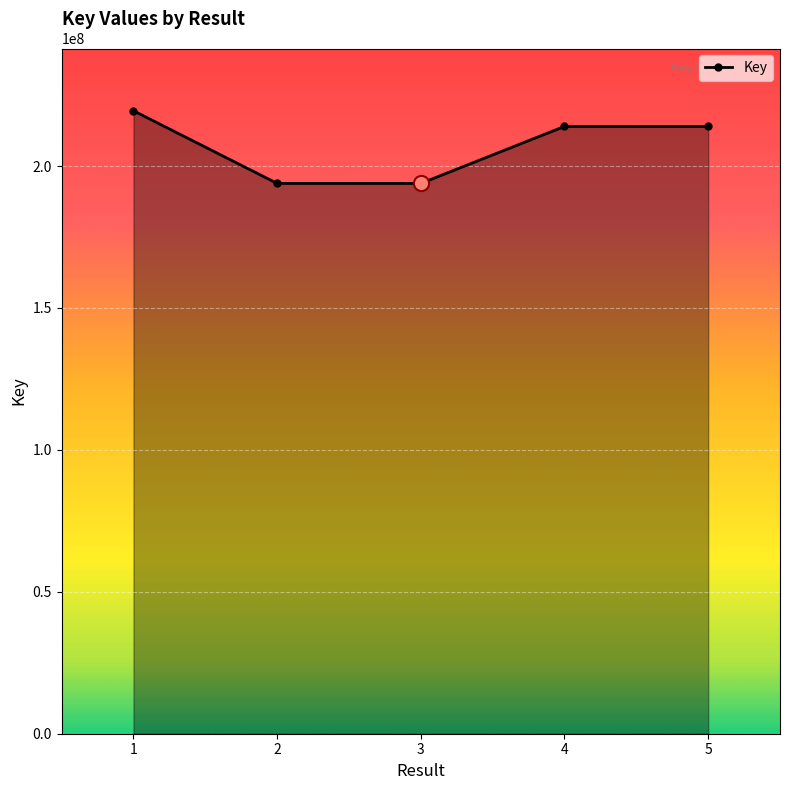

What is the change in value from 3 to 4?

+20082930